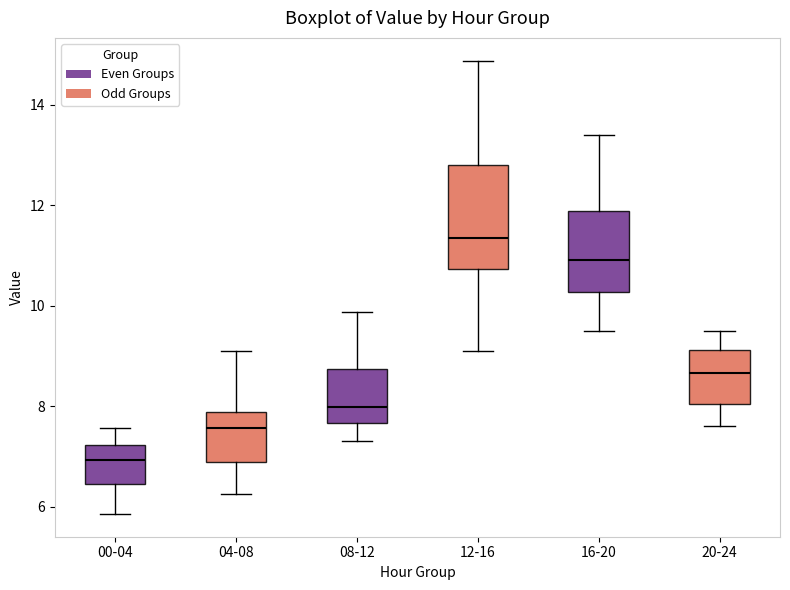

Which box's median line is the highest?

12-16